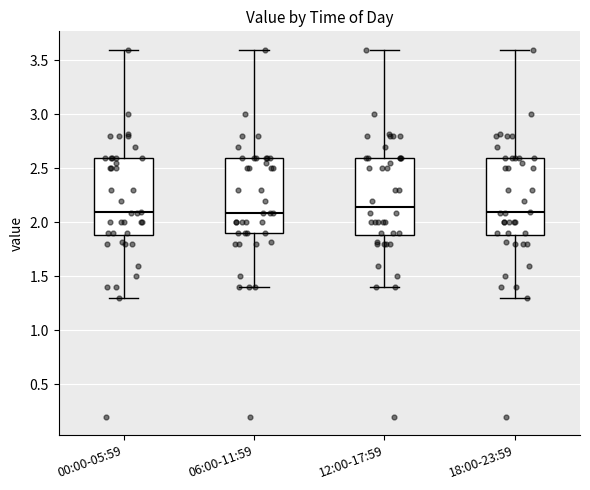

Reading left to right, transcribe this box plot: for each box, give where its median line is, the range the box spans, and where its two whiskers end, as read against the y-axis. The values are not printed on the chart, so give them approximately, as read against the axis.

00:00-05:59: median 2.10, box 1.90 to 2.60, whiskers 1.30 to 3.60
06:00-11:59: median 2.10, box 1.90 to 2.60, whiskers 1.40 to 3.60
12:00-17:59: median 2.15, box 1.90 to 2.60, whiskers 1.40 to 3.60
18:00-23:59: median 2.10, box 1.90 to 2.60, whiskers 1.30 to 3.60